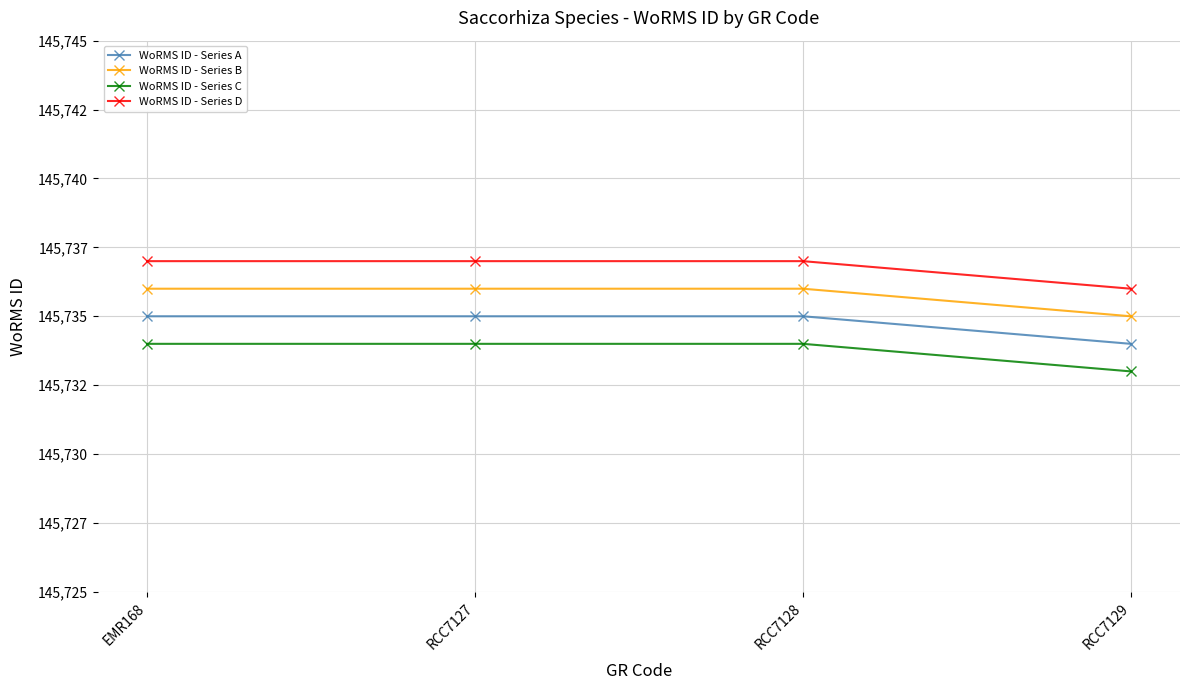

What are all the series names shown in the legend?

WoRMS ID - Series A, WoRMS ID - Series B, WoRMS ID - Series C, WoRMS ID - Series D